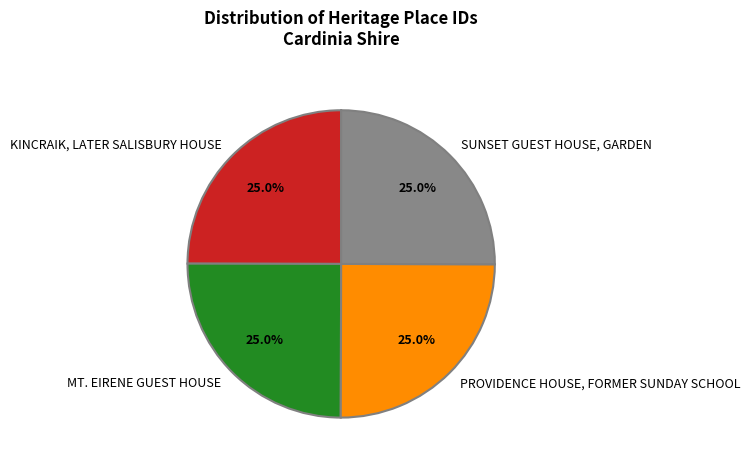

Does KINCRAIK, LATER SALISBURY HOUSE represent more than half of the total?

No